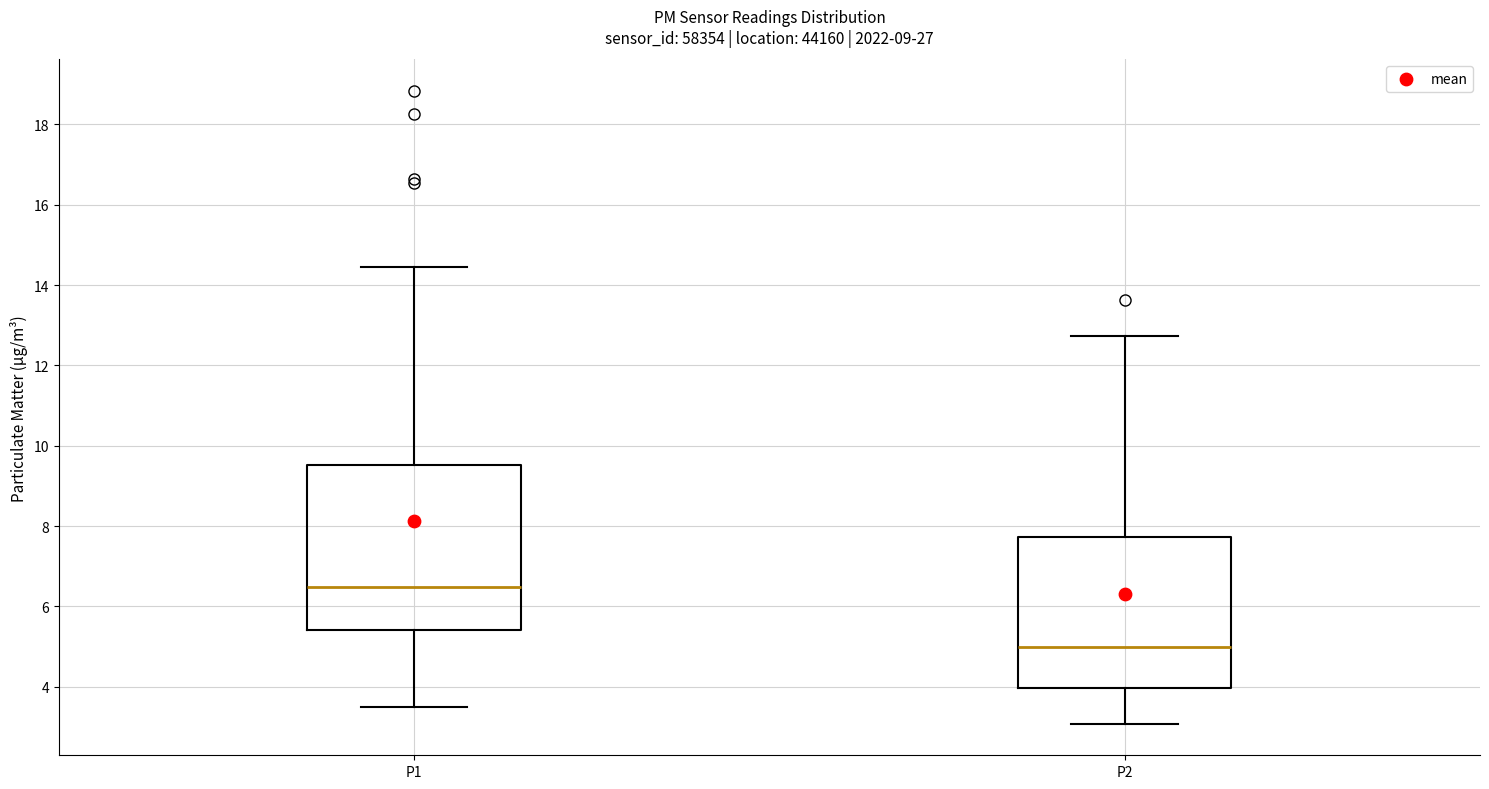

Reading left to right, read every box against the y-axis: the position of its median line, the range the box covers, and the ends of its whiskers. The values are not printed on the chart, so give them approximately, as read against the axis.

P1: median 6.4, box 5.4 to 9.6, whiskers 3.6 to 14.4
P2: median 5.0, box 4.0 to 7.8, whiskers 3.0 to 12.8